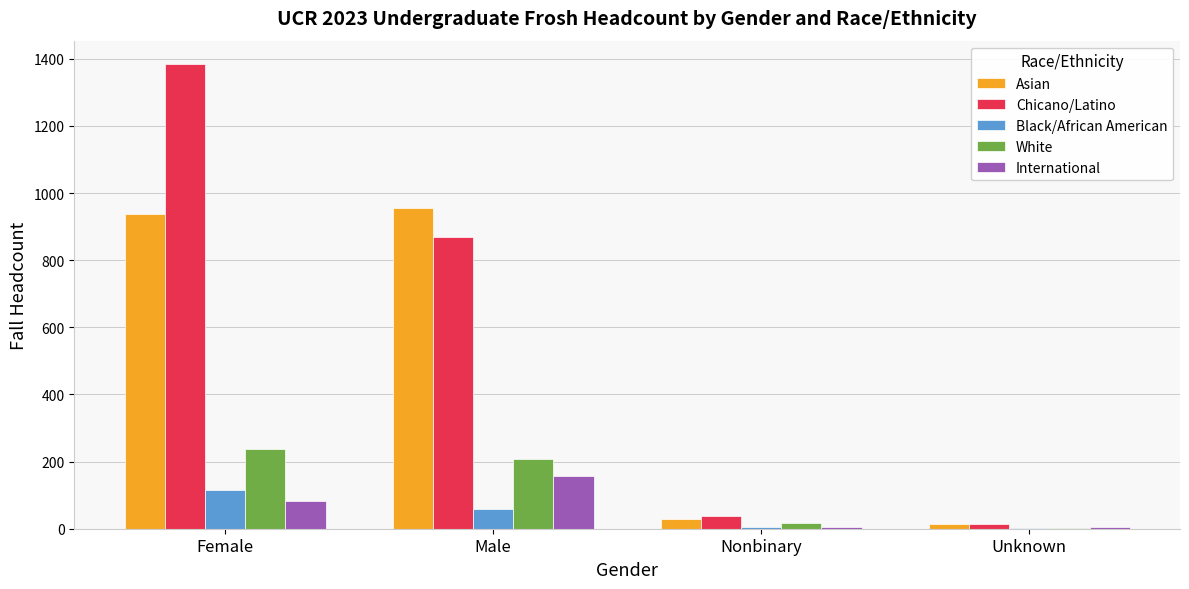

Are the bars horizontal?

No